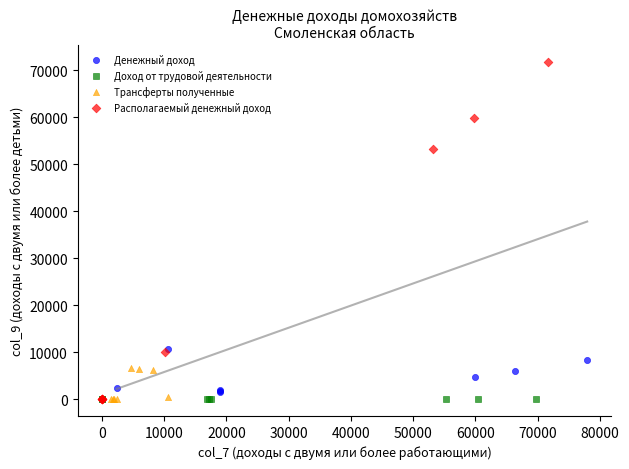

Which series contains the highest Y value?

Располагаемый денежный доход